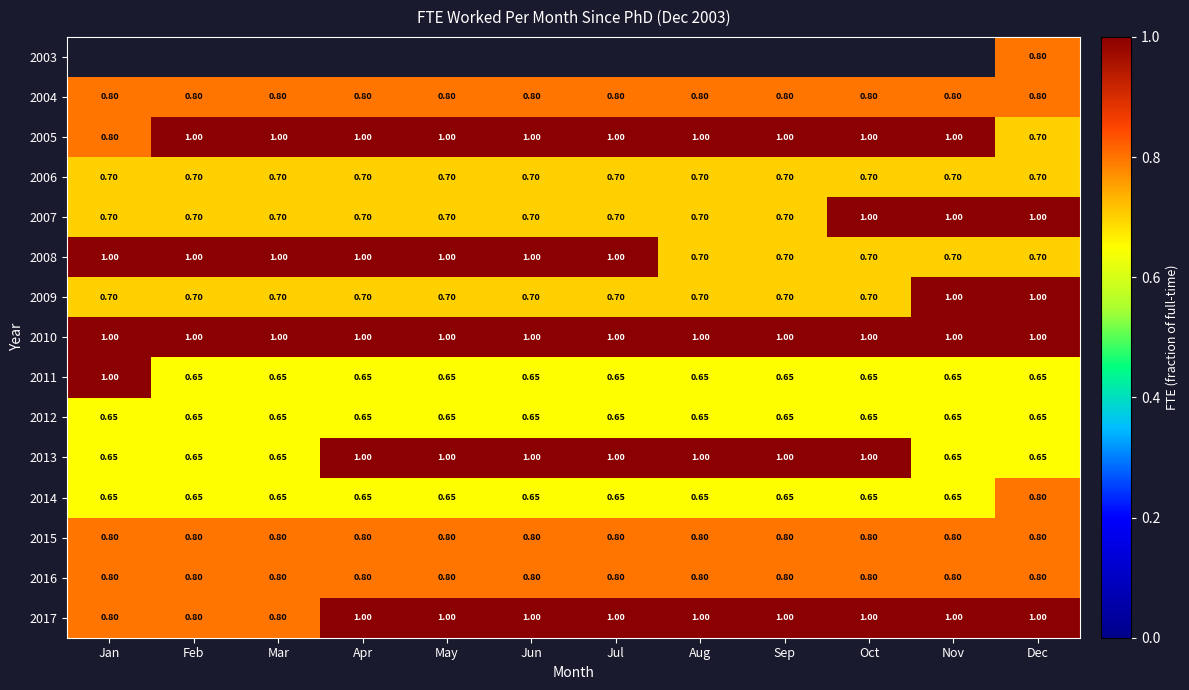

The value of 2011 at Apr is 0.7. True or false?

True